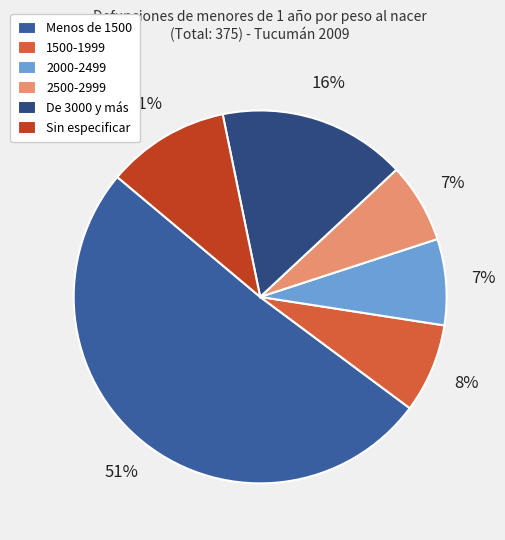

Approximately how many times larger is the value at 2500-2999 compared to De 3000 y más?

0.4